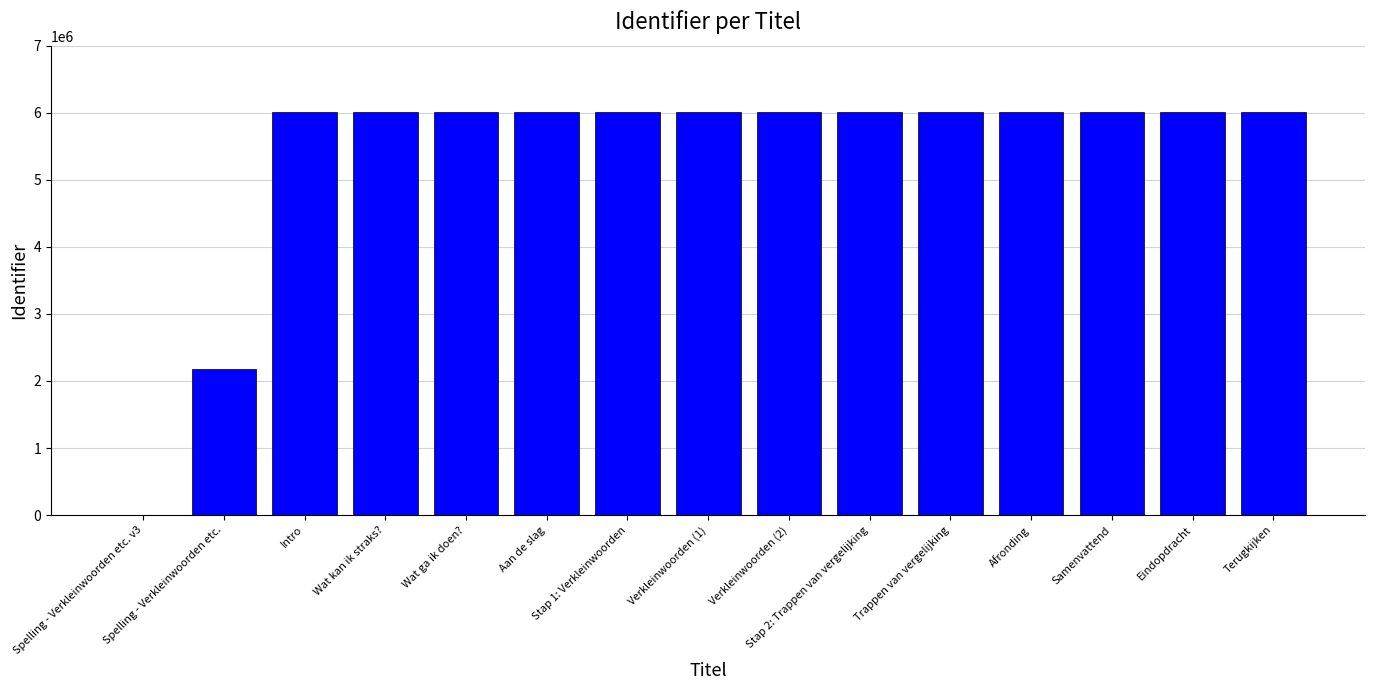

At which label is the value closest to 3004752?

Spelling - Verkleinwoorden etc.